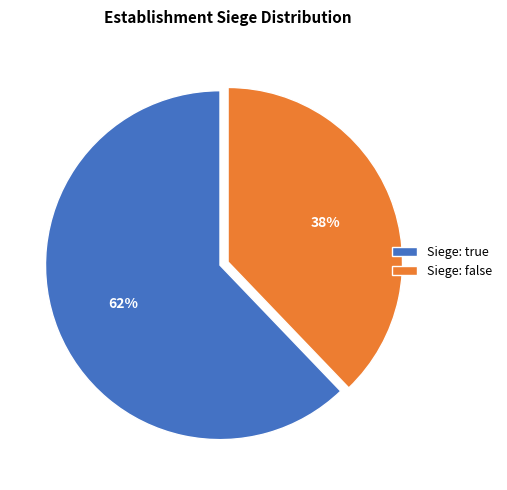

Does Siege: false account for over 50% of the chart?

No